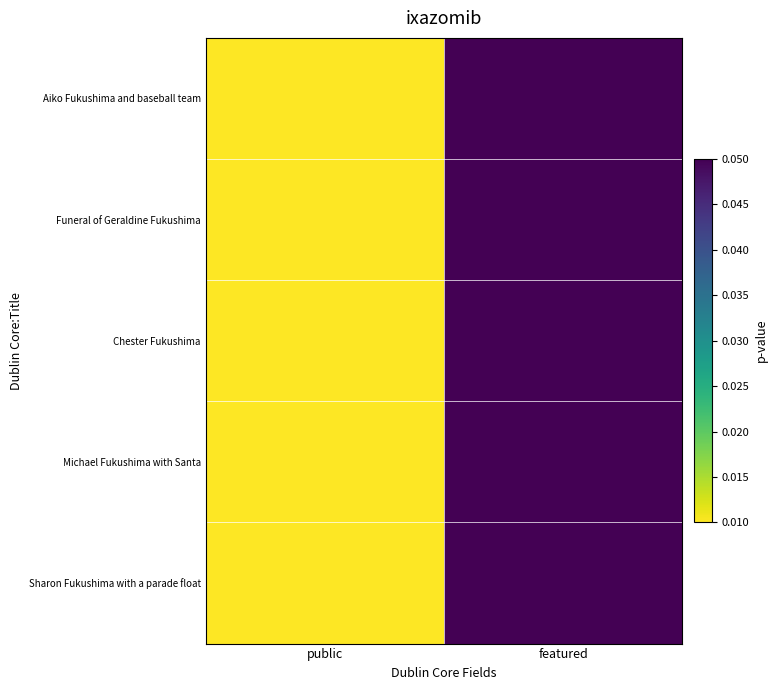

Which label corresponds to the smallest value in the chart?

public